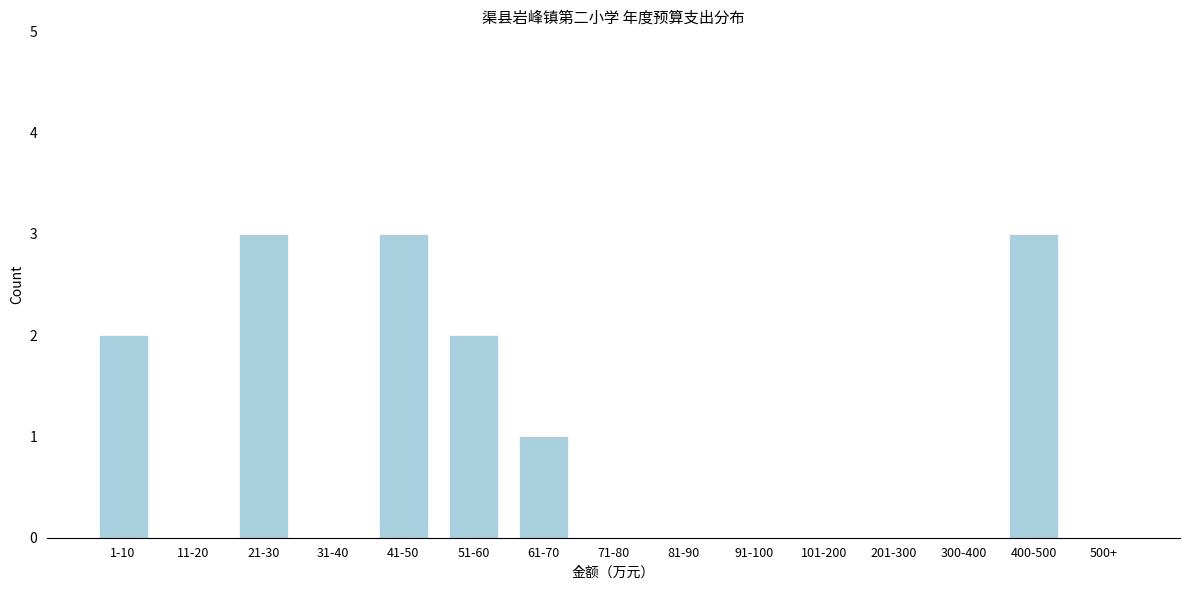

Reading left to right, extract all data points from this chart.

1-10=2	11-20=0	21-30=3	31-40=0	41-50=3	51-60=2	61-70=1	71-80=0	81-90=0	91-100=0	101-200=0	201-300=0	300-400=0	400-500=3	500+=0